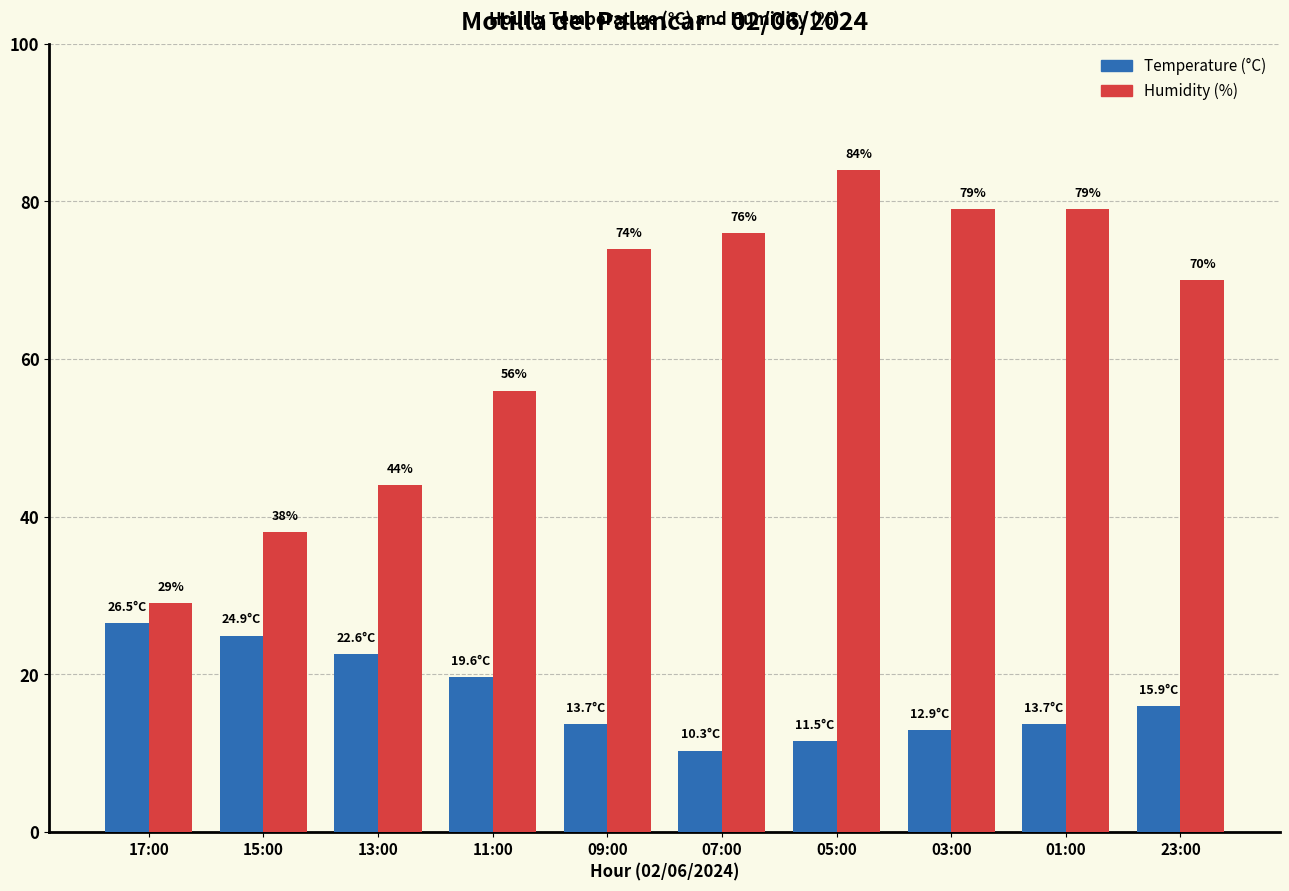

Which series has the largest total across all categories?

Humidity (%)